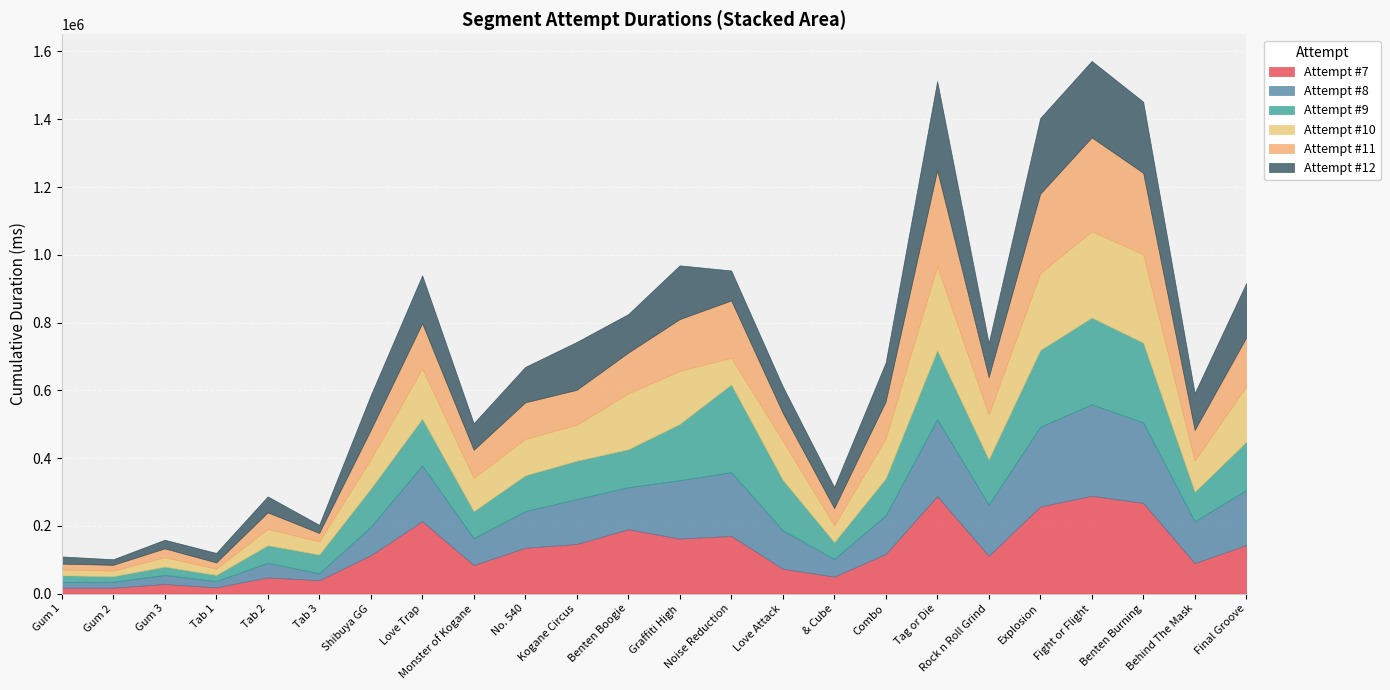

Which series ends up on top after the final intersection of Attempt #8 and Attempt #12?

Attempt #8